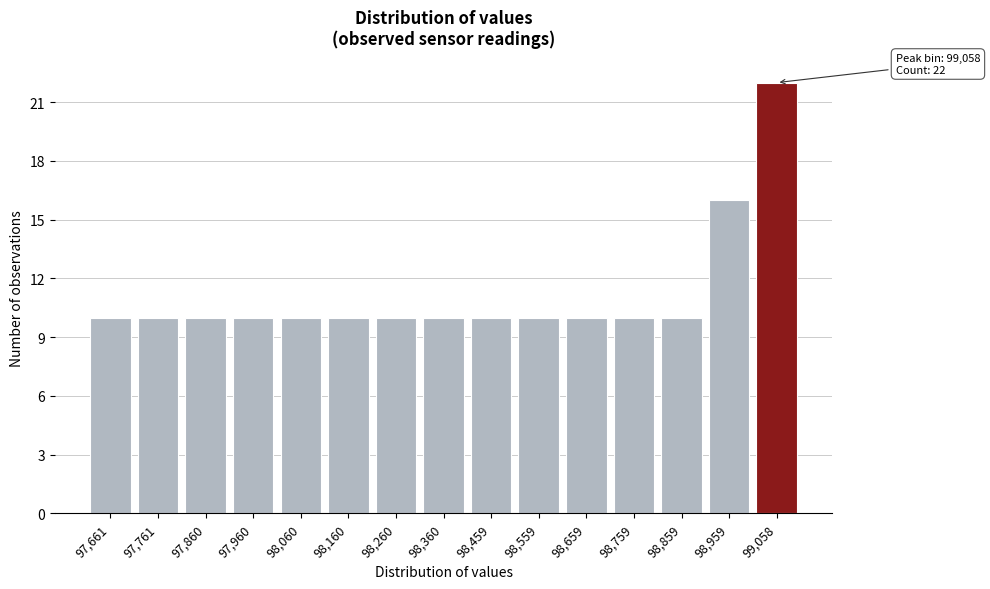

Reading left to right, what are all the values shown in this chart?

10	10	10	10	10	10	10	10	10	10	10	10	10	16	22